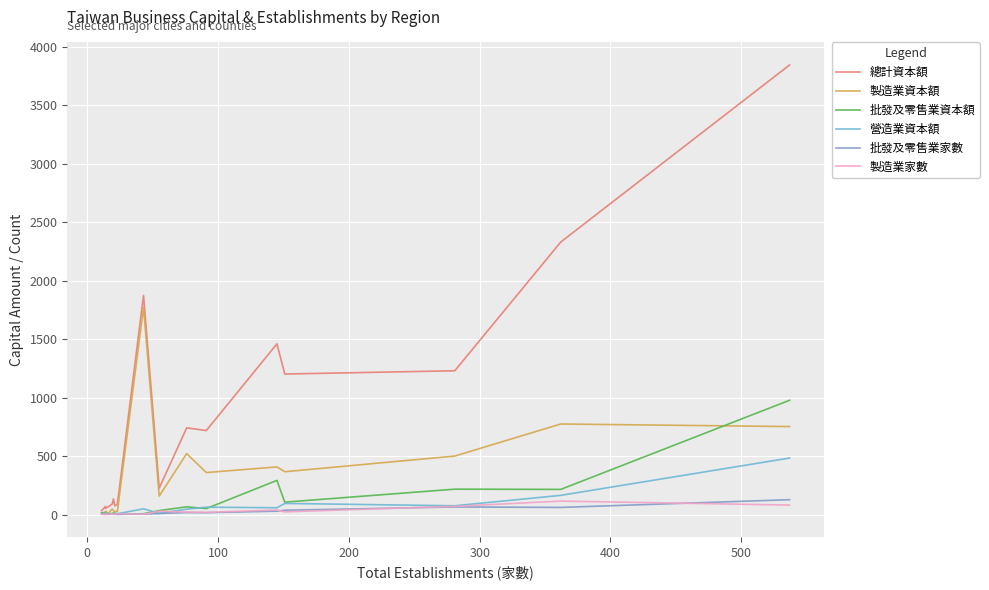

True or false: 批發及零售業家數 and 總計資本額 cross at least once.

False